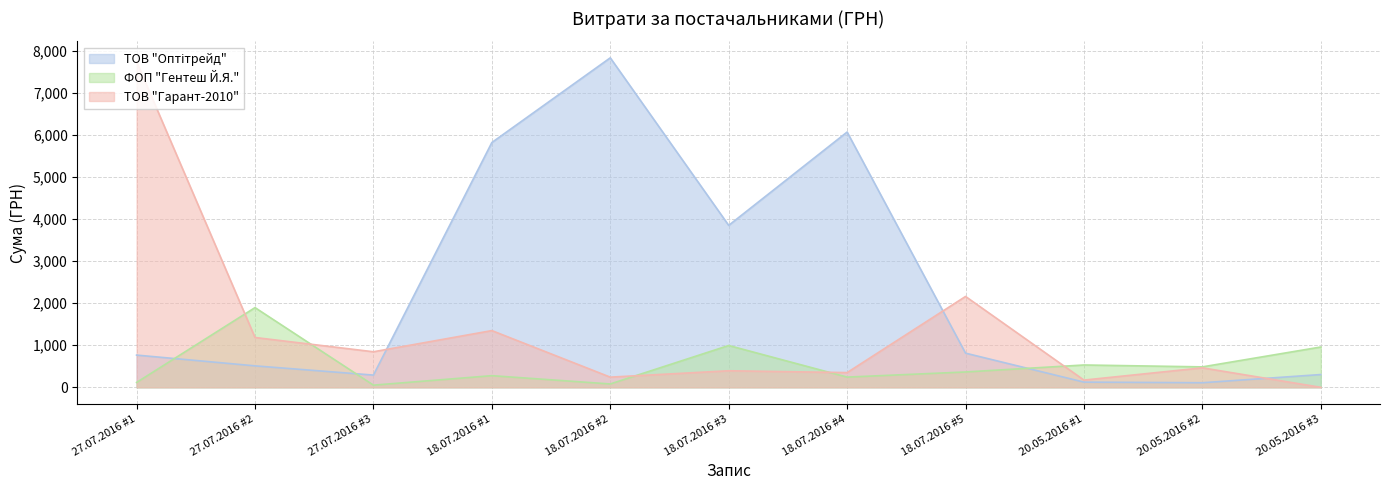

Reading right to left, extract all data points from this chart.

ТОВ "Оптітрейд": 20.05.2016 #3=304	20.05.2016 #2=109	20.05.2016 #1=124	18.07.2016 #5=812	18.07.2016 #4=6065	18.07.2016 #3=3848	18.07.2016 #2=7828	18.07.2016 #1=5816	27.07.2016 #3=291	27.07.2016 #2=510	27.07.2016 #1=766
ФОП "Гентеш Й.Я.": 20.05.2016 #3=958	20.05.2016 #2=486	20.05.2016 #1=531	18.07.2016 #5=365	18.07.2016 #4=243	18.07.2016 #3=994	18.07.2016 #2=80	18.07.2016 #1=277	27.07.2016 #3=52	27.07.2016 #2=1894	27.07.2016 #1=116
ТОВ "Гарант-2010": 20.05.2016 #3=0	20.05.2016 #2=463	20.05.2016 #1=172	18.07.2016 #5=2159	18.07.2016 #4=350	18.07.2016 #3=394	18.07.2016 #2=242	18.07.2016 #1=1348	27.07.2016 #3=845	27.07.2016 #2=1184	27.07.2016 #1=7735